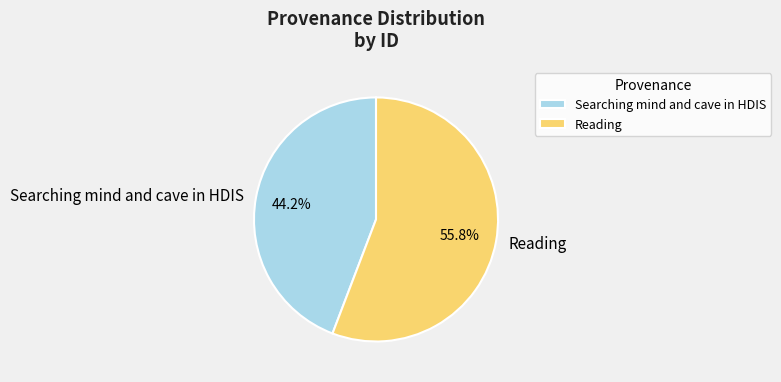

Is there a majority slice in this chart?

Yes